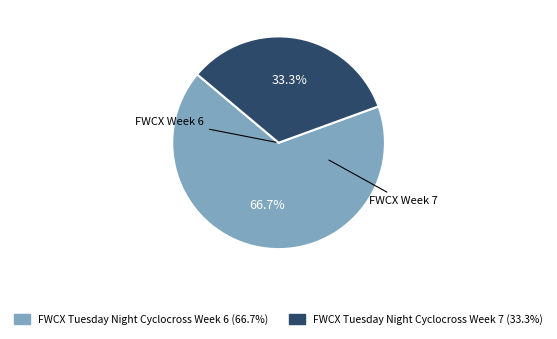

What is the largest slice in the pie chart?

FWCX Tuesday Night Cyclocross Week 6